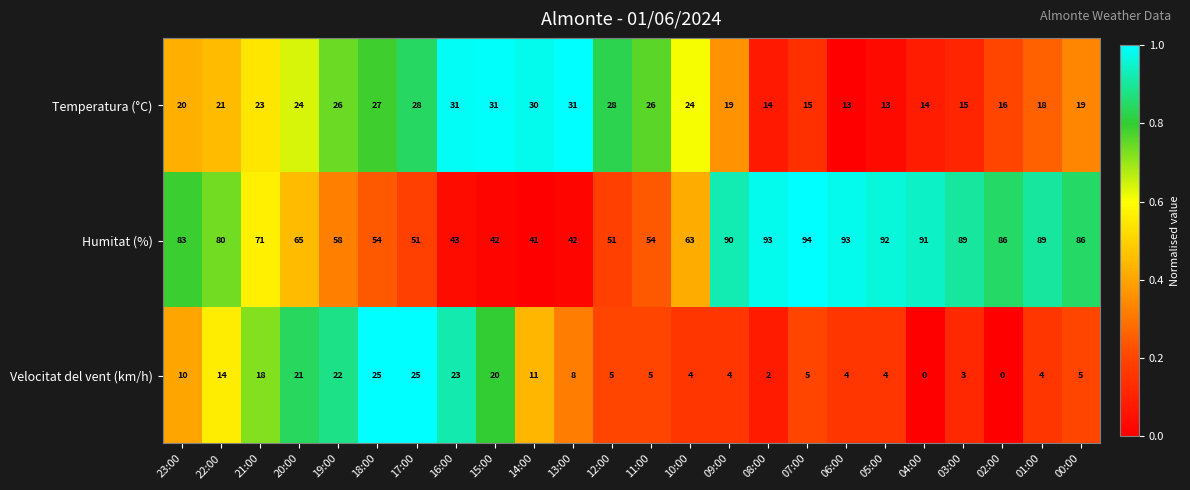

What is the difference between the maximum and minimum values in the Temperatura (°C) series?

18